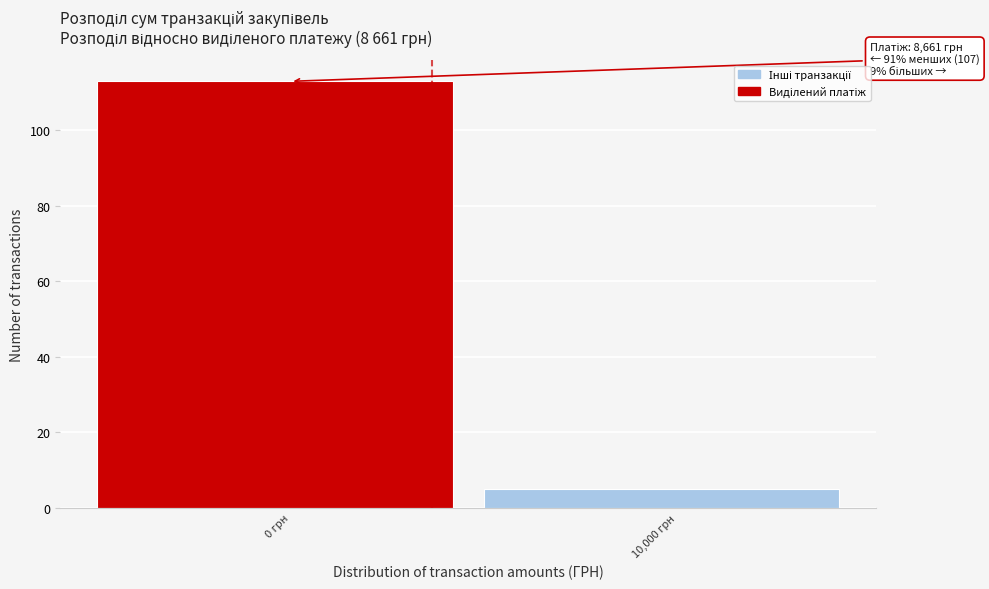

Reading right to left, what are all the values shown in this chart?

5	113